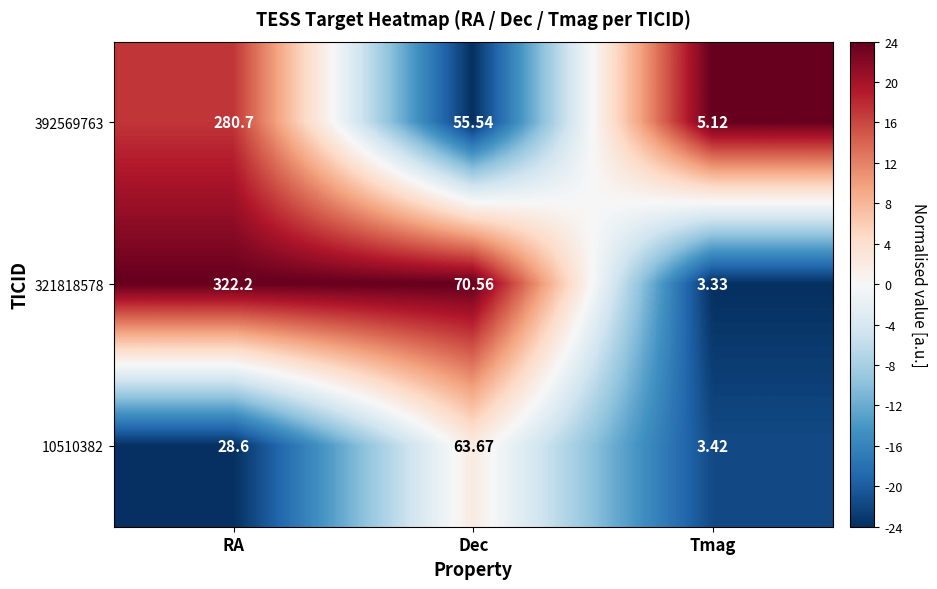

Which category has the lowest value in the 392569763 series?

Tmag